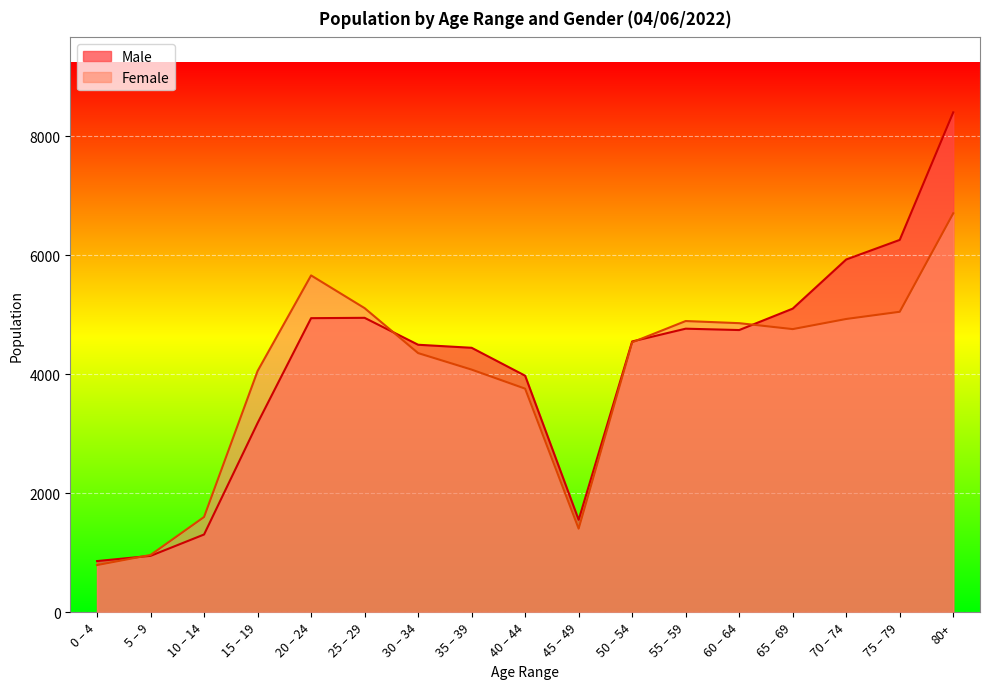

Is the value of Male at 30 – 34 greater than the value of Female at 30 – 34?

Yes